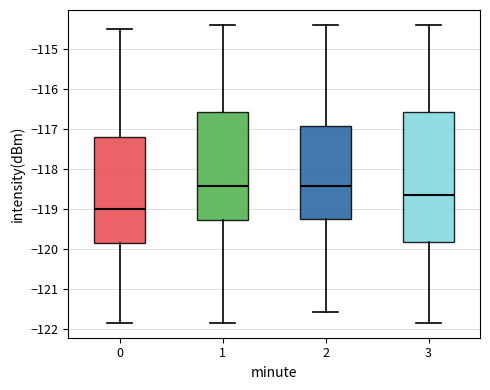

Reading left to right, read every box against the y-axis: the position of its median line, the range the box covers, and the ends of its whiskers. The values are not printed on the chart, so give them approximately, as read against the axis.

0: median -119.0, box -119.9 to -117.2, whiskers -121.8 to -114.5
1: median -118.4, box -119.3 to -116.6, whiskers -121.8 to -114.4
2: median -118.4, box -119.2 to -116.9, whiskers -121.6 to -114.4
3: median -118.6, box -119.8 to -116.6, whiskers -121.8 to -114.4